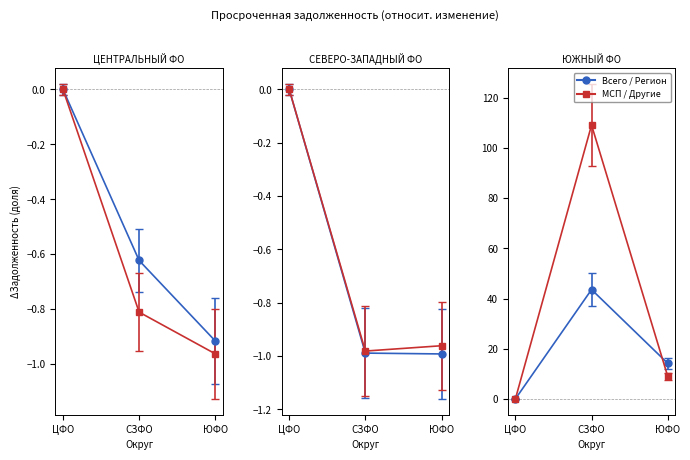

List the labels in order of Всего value, smallest first.

ЮФО, СЗФО, ЦФО